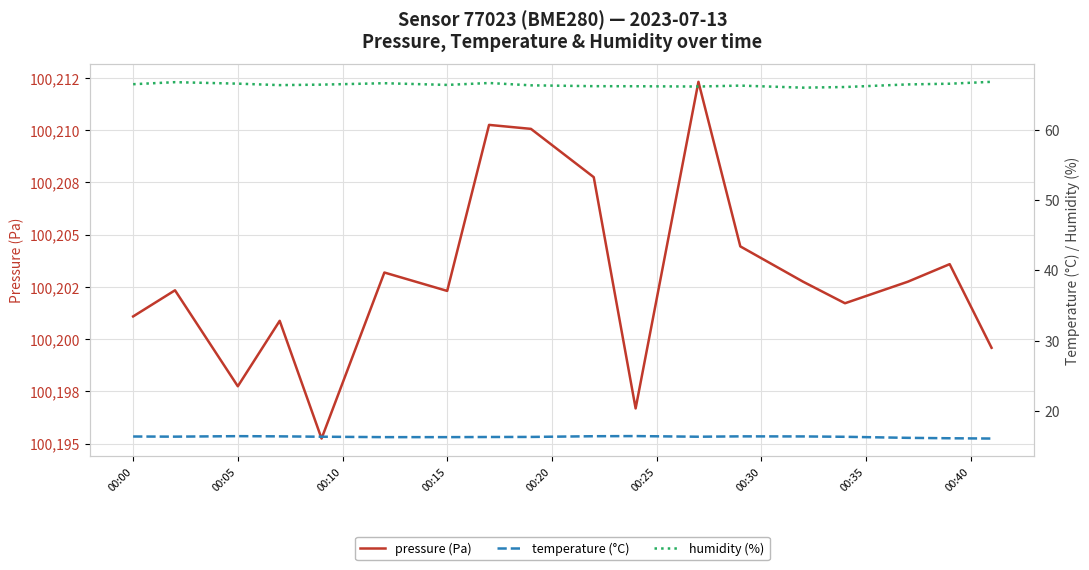

Is the value of humidity (%) at 10 greater than the value of pressure (Pa) at 00:15?

No